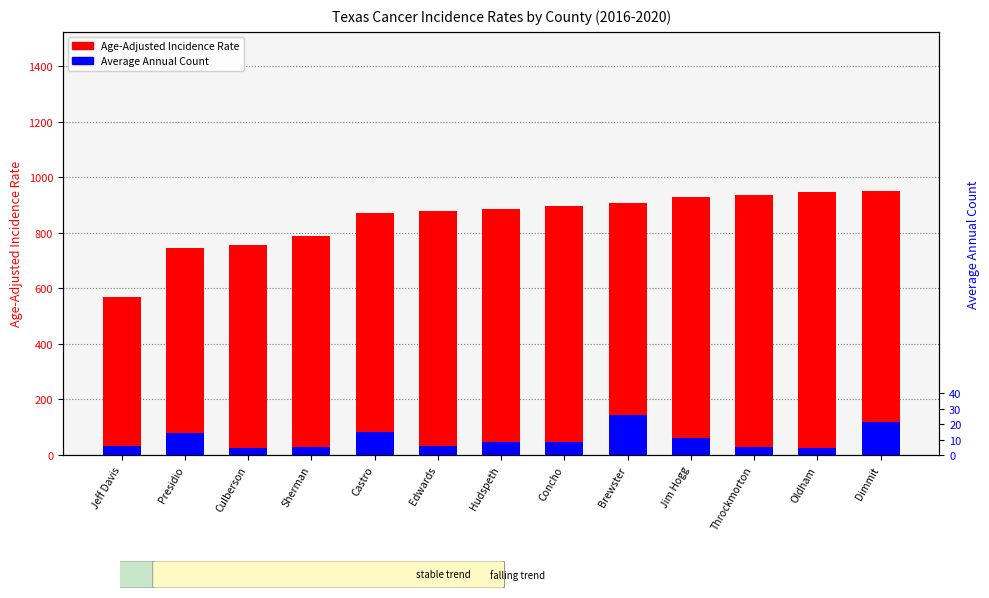

Where does the Average Annual Count series first go above 47?

Presidio